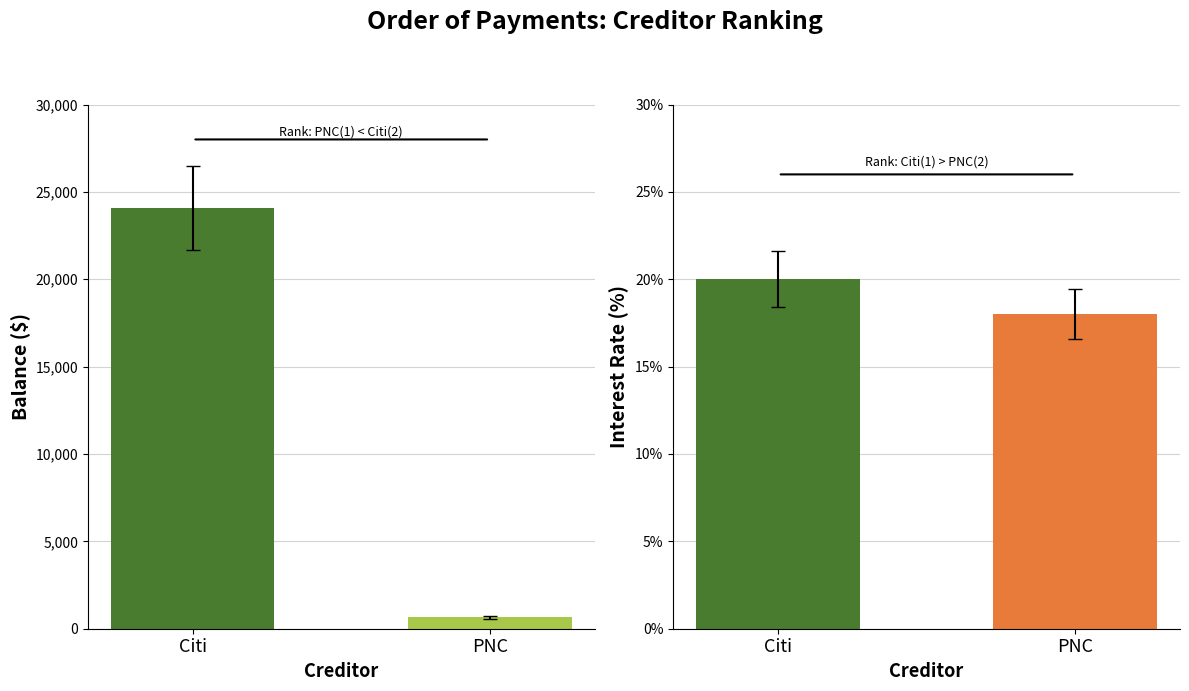

How many groups of bars are there?

2